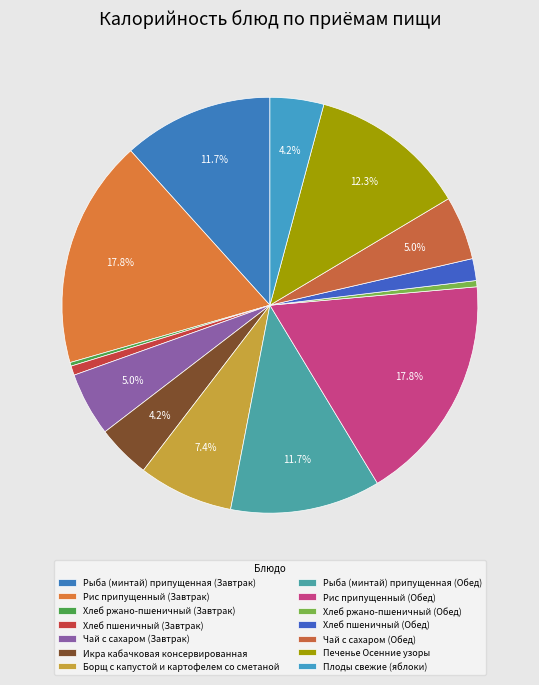

Approximately how many times larger is the value at Рыба (минтай) припущенная (Обед) compared to Рис припущенный (Обед)?

0.7